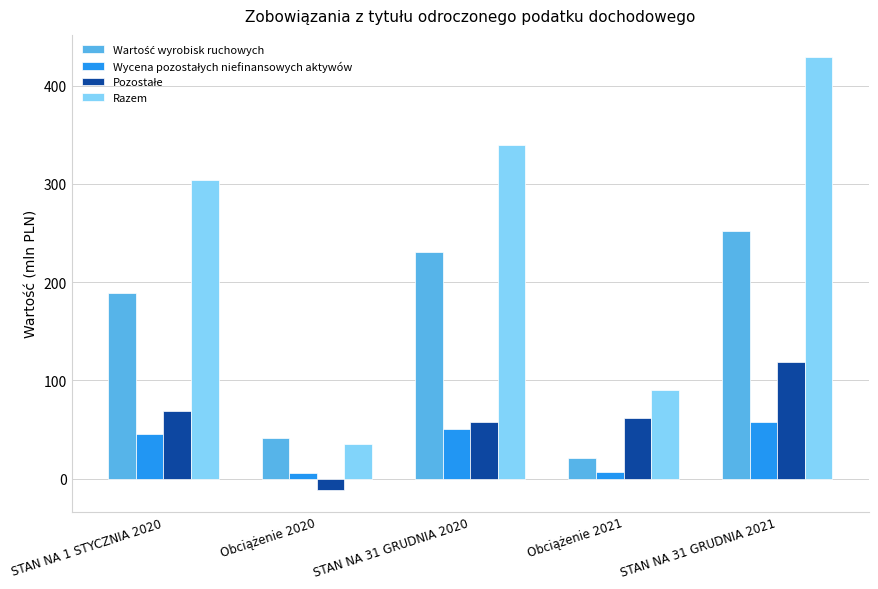

What is the maximum value for Razem?

429.5